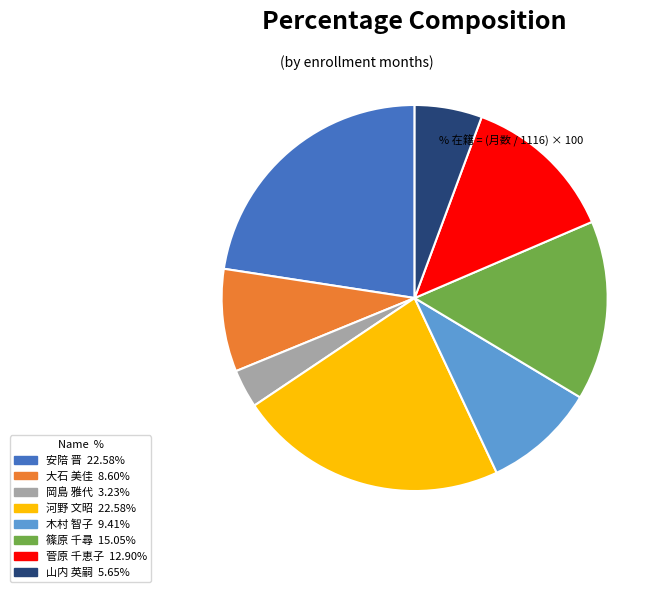

What is the smallest slice in the pie chart?

岡島 雅代